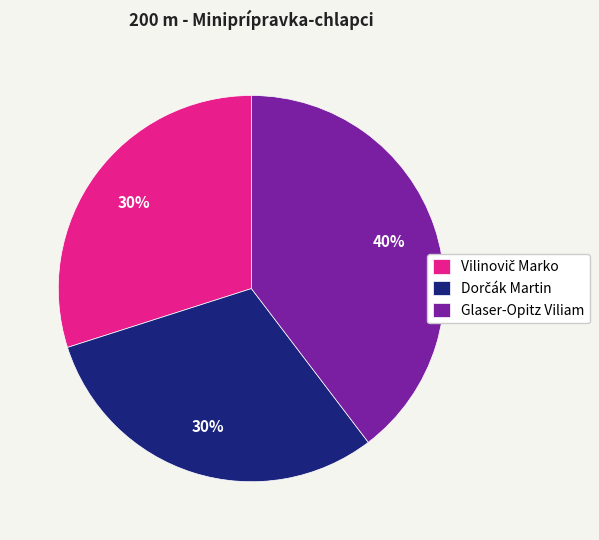

What percentage is the Glaser-Opitz Viliam slice, to the nearest percent?

40%